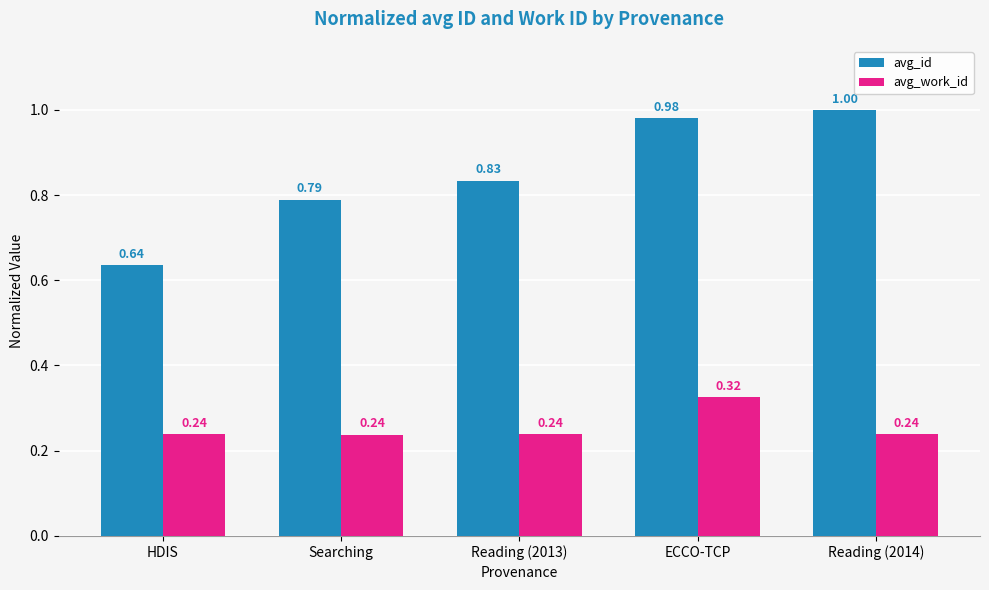

Rank the series by their average value, from lowest to highest.

avg_work_id, avg_id